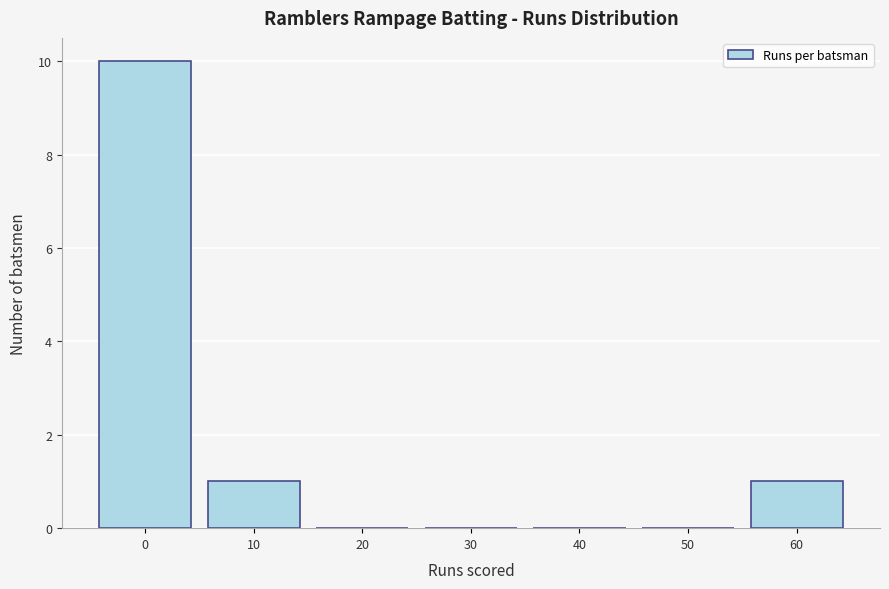

Reading left to right, what are all the values shown in this chart?

0=10	10=1	20=0	30=0	40=0	50=0	60=1